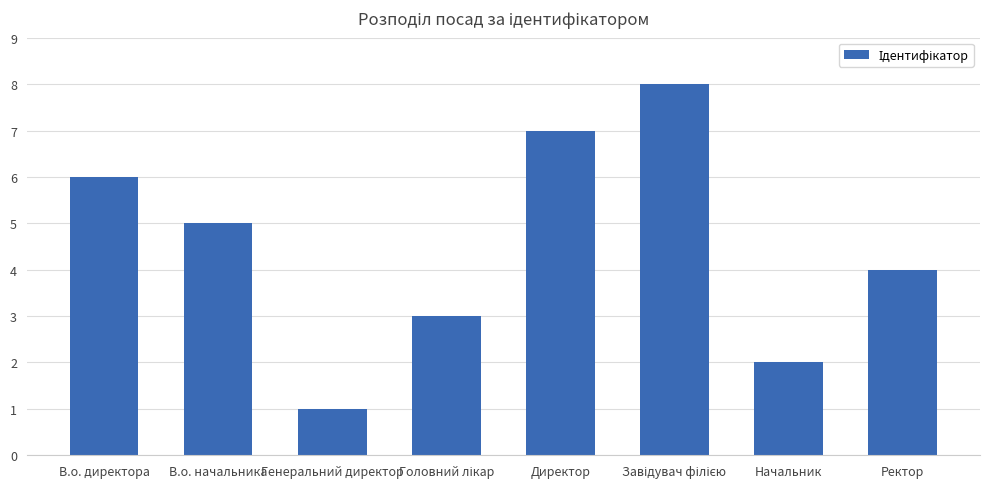

Reading left to right, list all the values displayed in this chart.

6	5	1	3	7	8	2	4